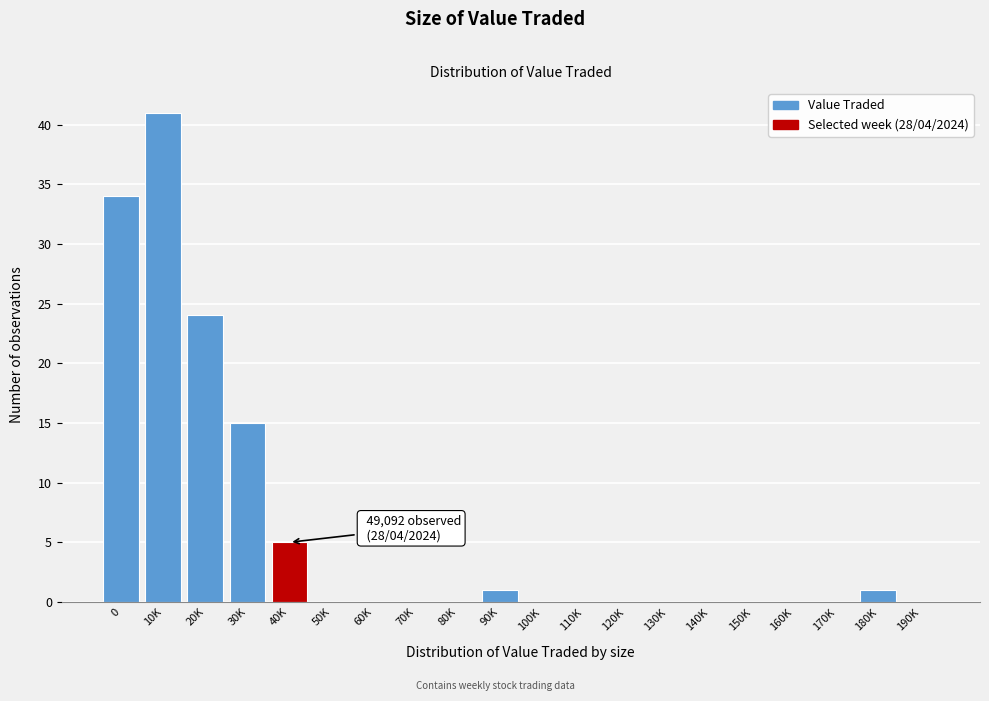

Reading left to right, what are all the values shown in this chart?

0=34	10K=41	20K=24	30K=15	40K=5	50K=0	60K=0	70K=0	80K=0	90K=1	100K=0	110K=0	120K=0	130K=0	140K=0	150K=0	160K=0	170K=0	180K=1	190K=0